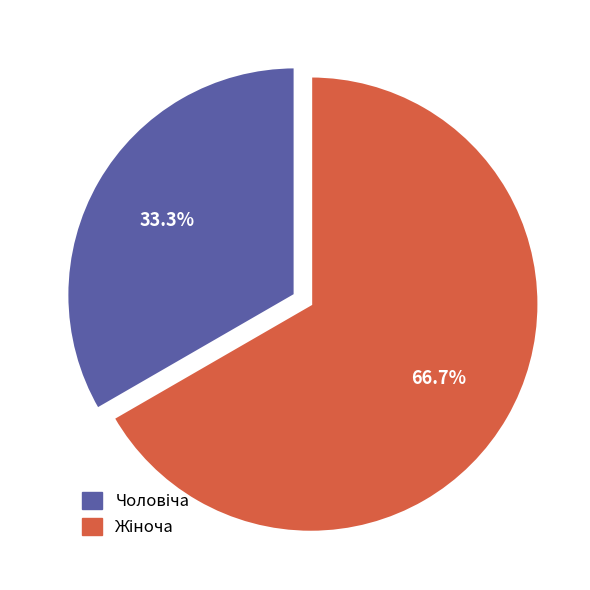

Is there any slice that represents more than half of the pie?

Yes